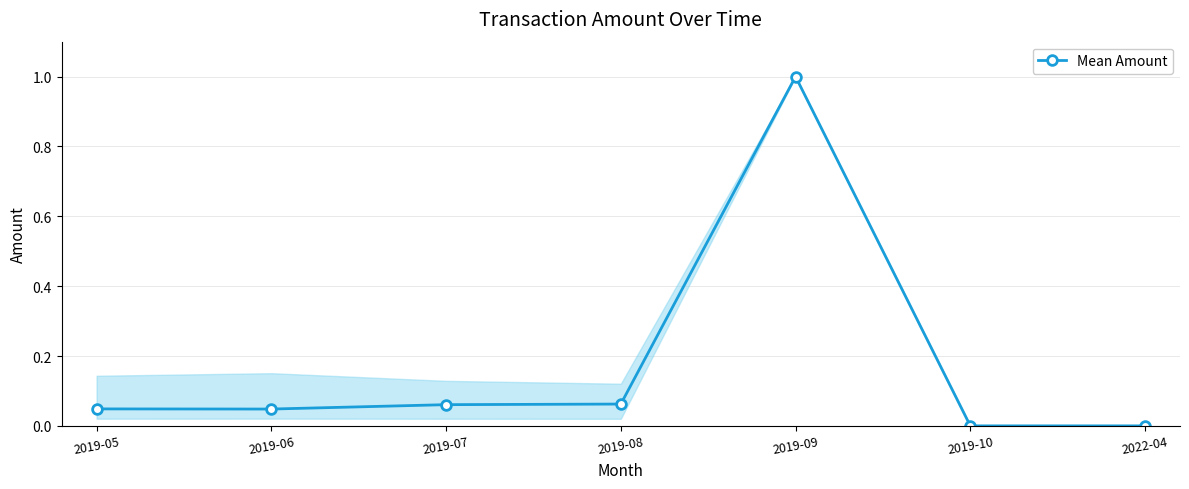

The value at 2022-04 is 0.0. True or false?

True